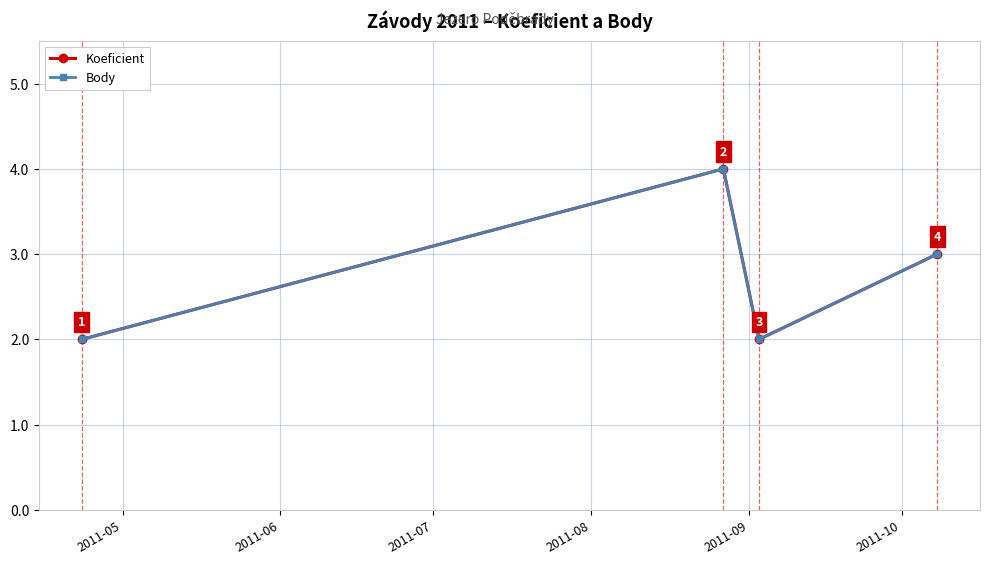

List the series in order of their peak value, lowest first.

Koeficient, Body